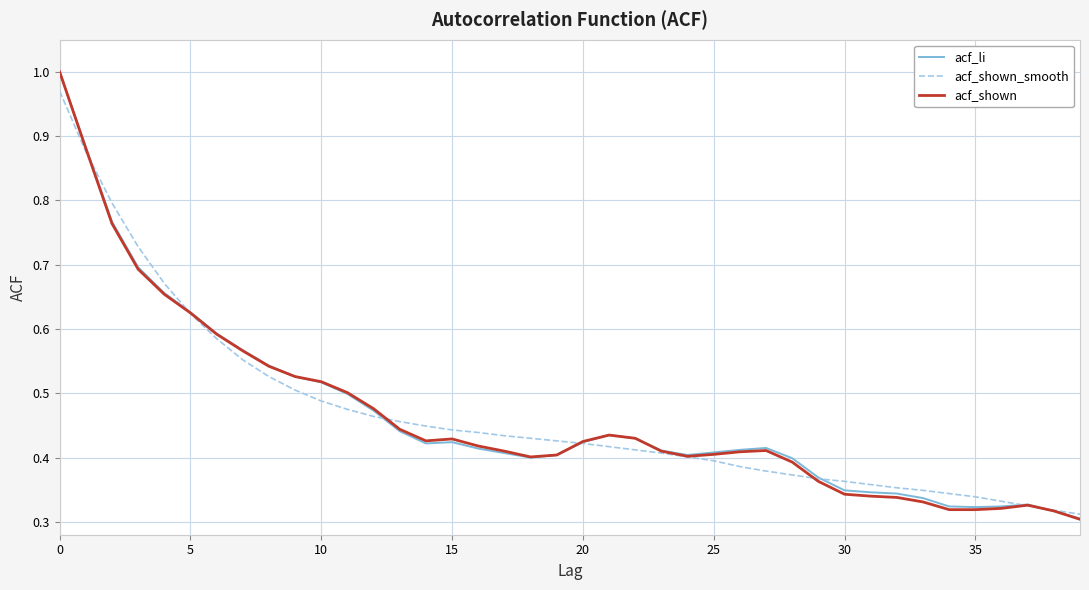

How many series are shown in this chart?

3